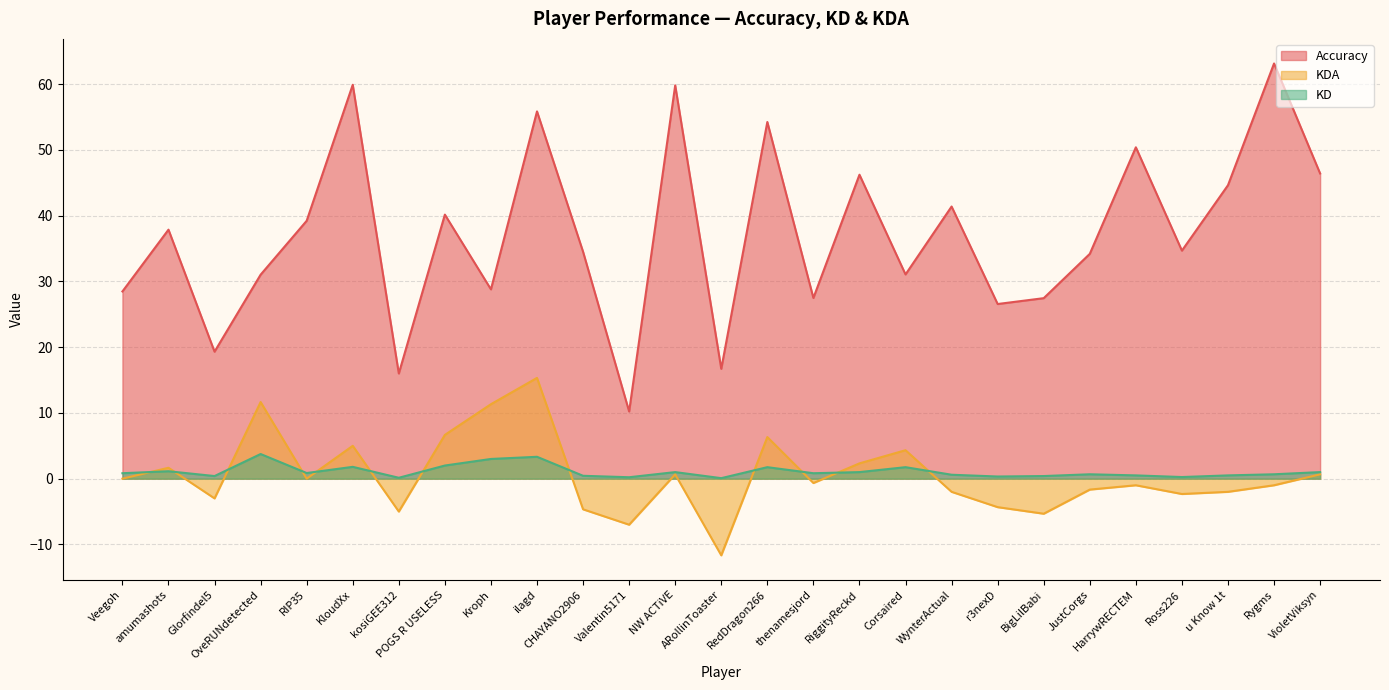

True or false: KDA has a value of -5.3 at BigLilBabi.

True